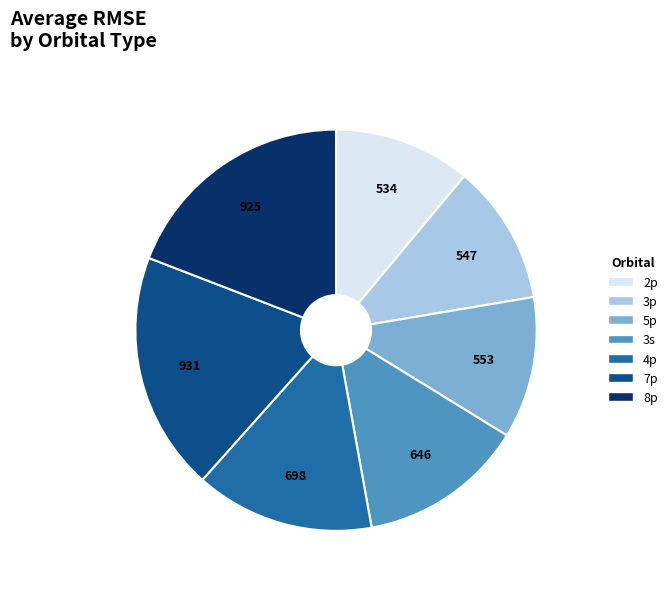

Is there a majority slice in this chart?

No